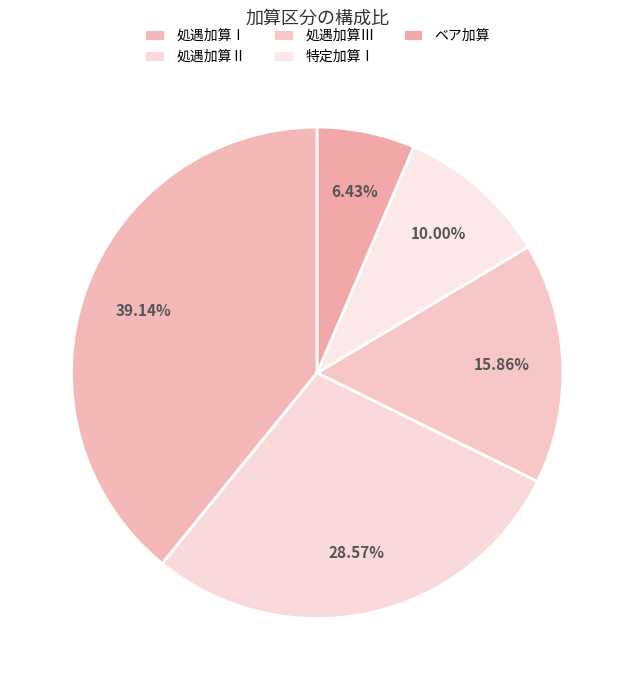

Count the number of slices in the pie.

5